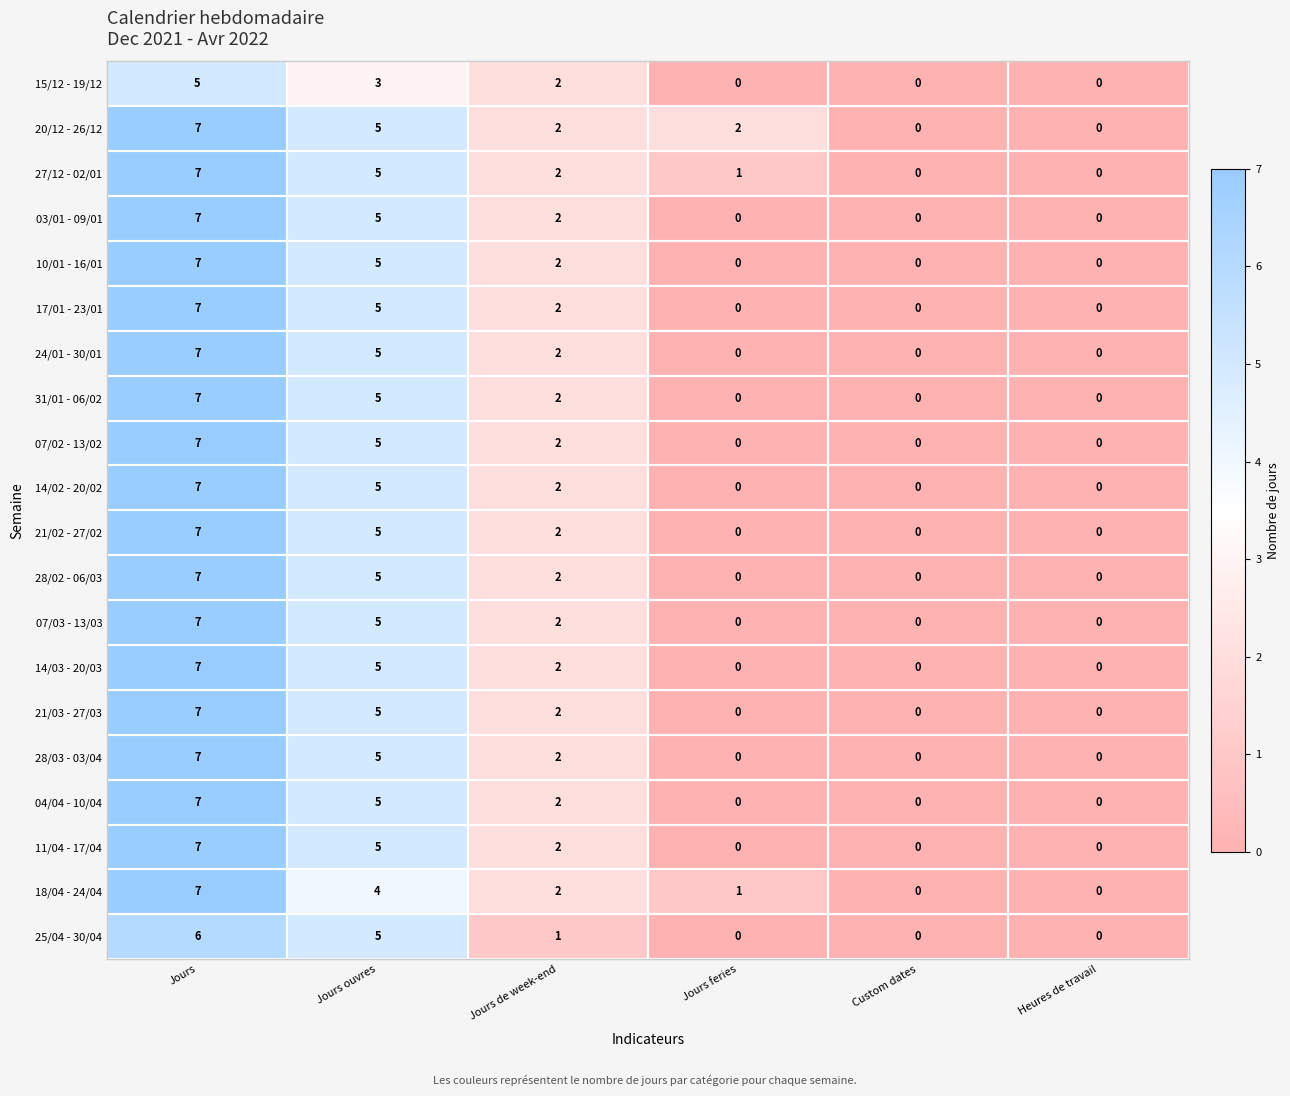

How many values in 31/01 - 06/02 are above zero?

3